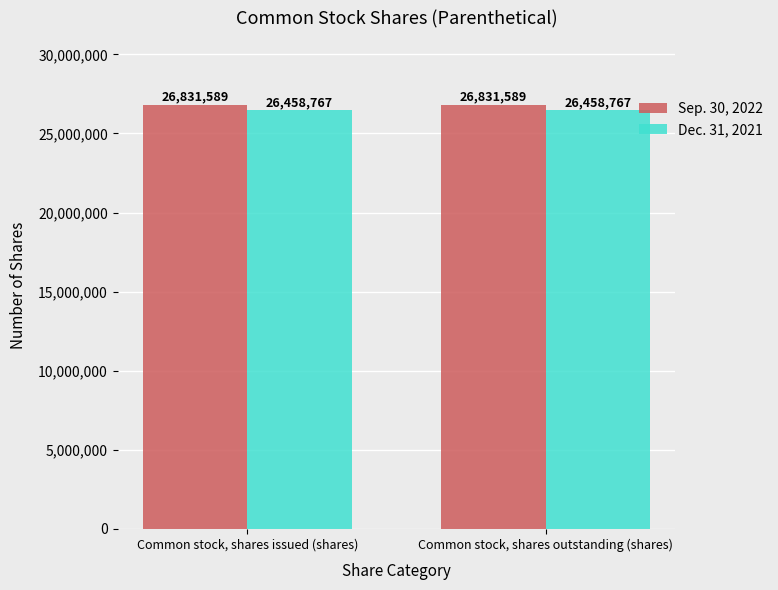

What position from the right is Common stock, shares issued (shares)?

2